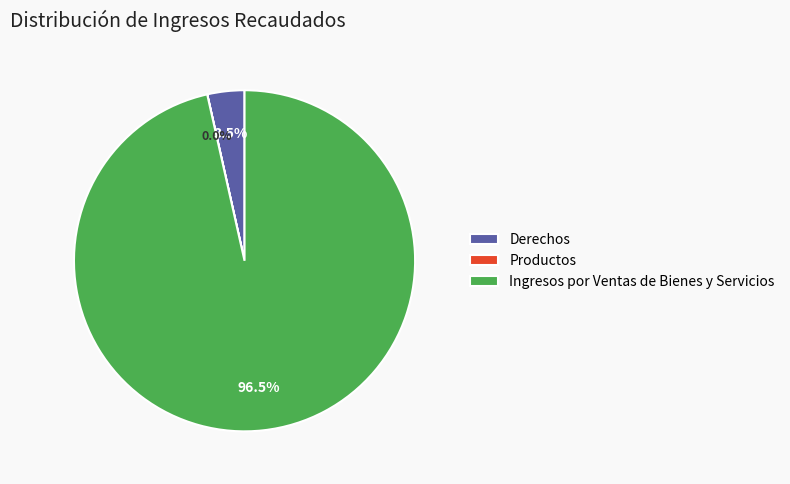

What is the largest slice in the pie chart?

Ingresos por Ventas de Bienes y Servicios